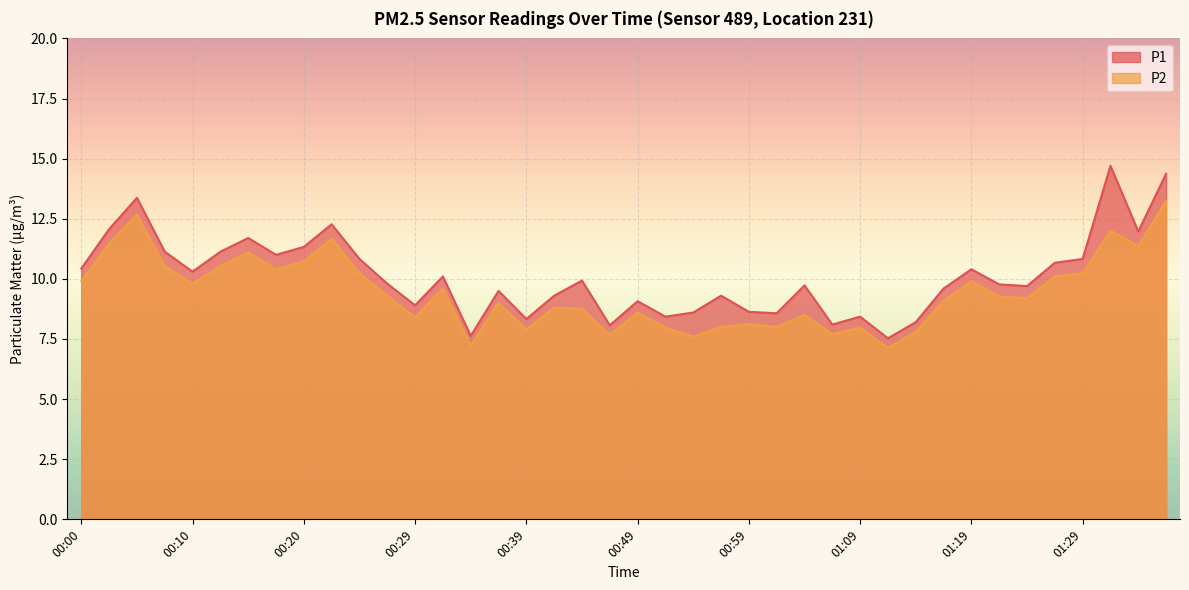

Which series has the widest spread of values?

P1